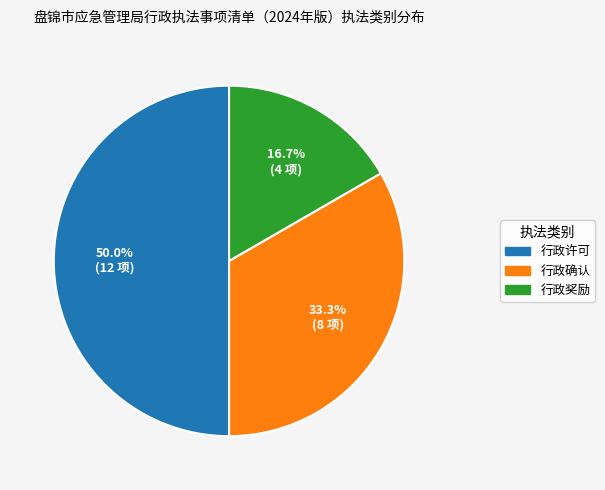

Does 行政奖励 account for over 50% of the chart?

No